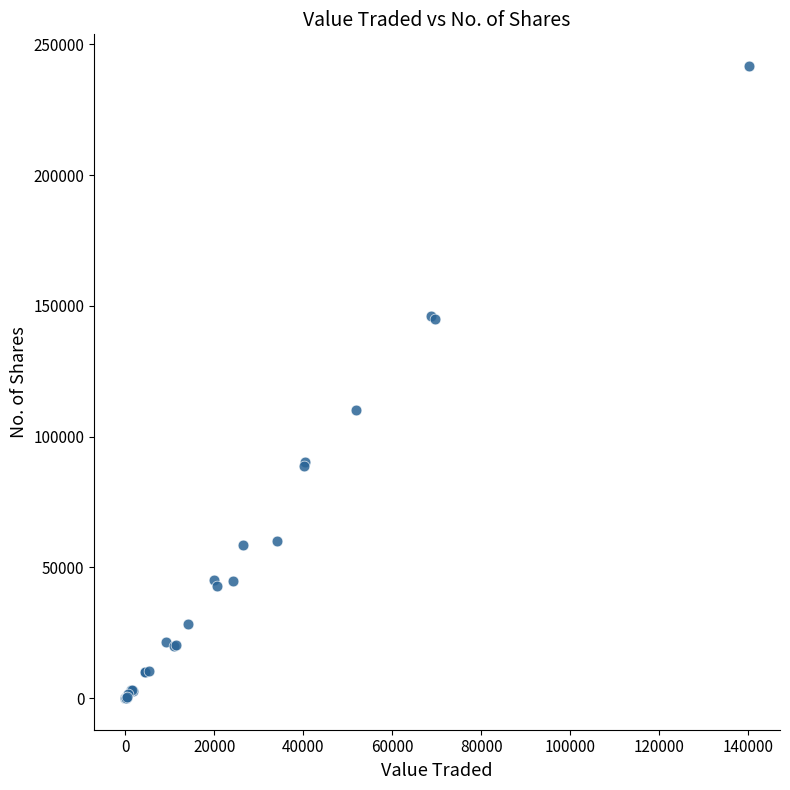

What Y value in the scatter plot is closest to 120870?

110000